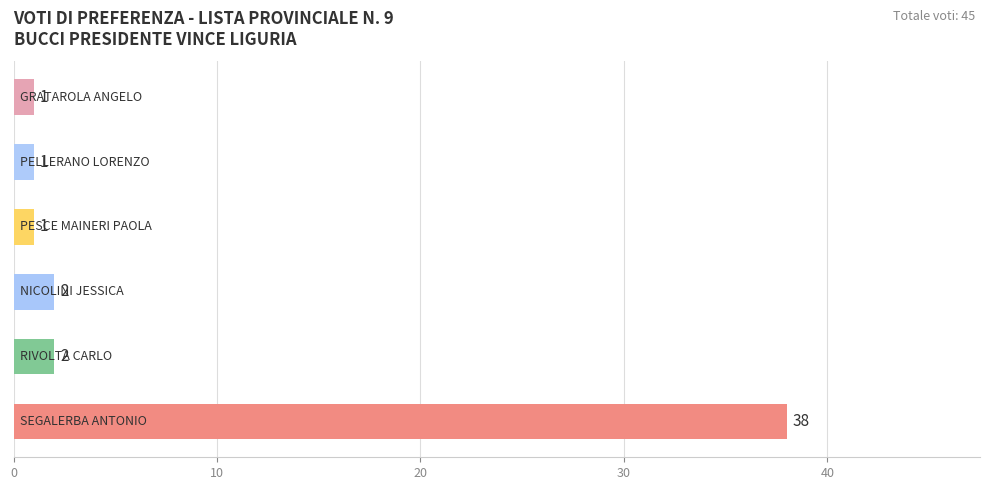

What is the difference between the maximum and second lowest values?

37